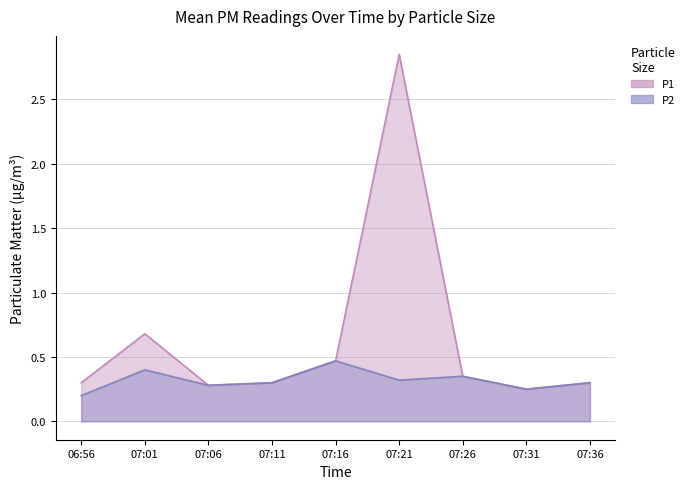

Does the chart display data point markers on the line(s)?

No